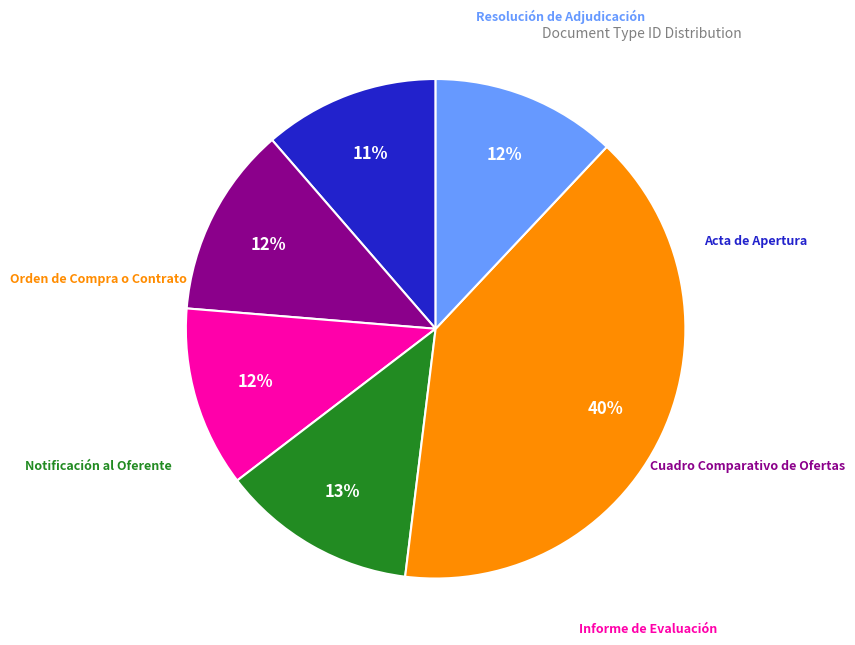

Is there any slice that represents more than half of the pie?

No